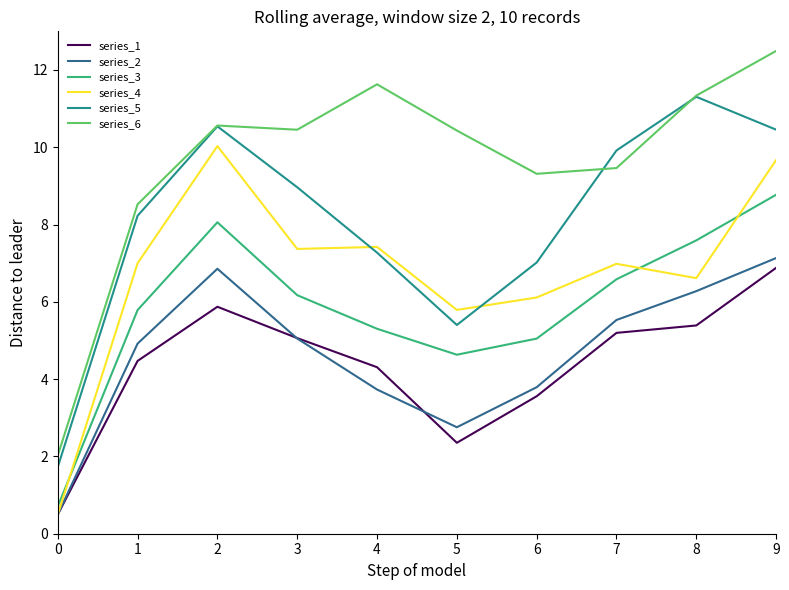

True or false: series_2 and series_5 intersect in this chart.

False